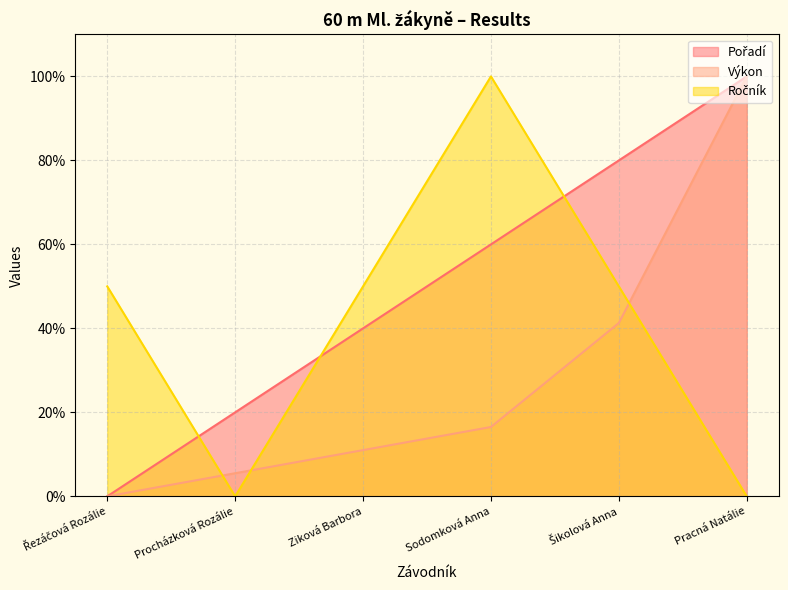

Read the Ročník value at Šikolová Anna.

50.0